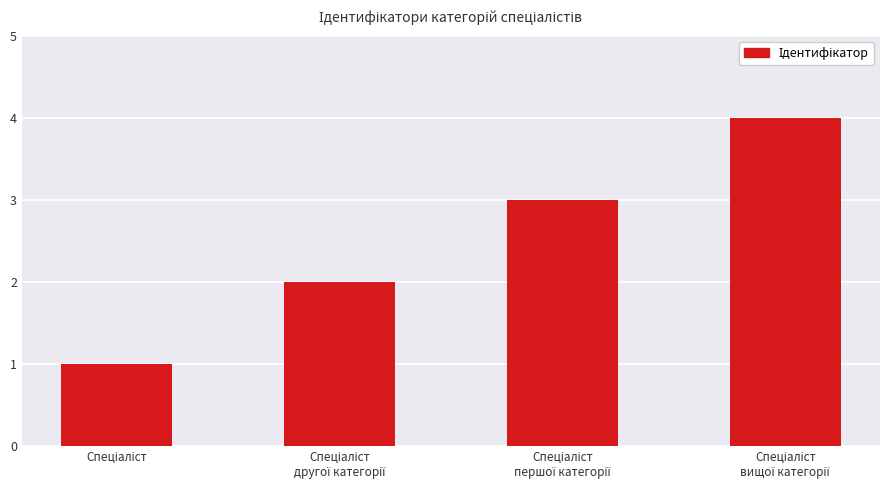

What is the sum of all values?

10